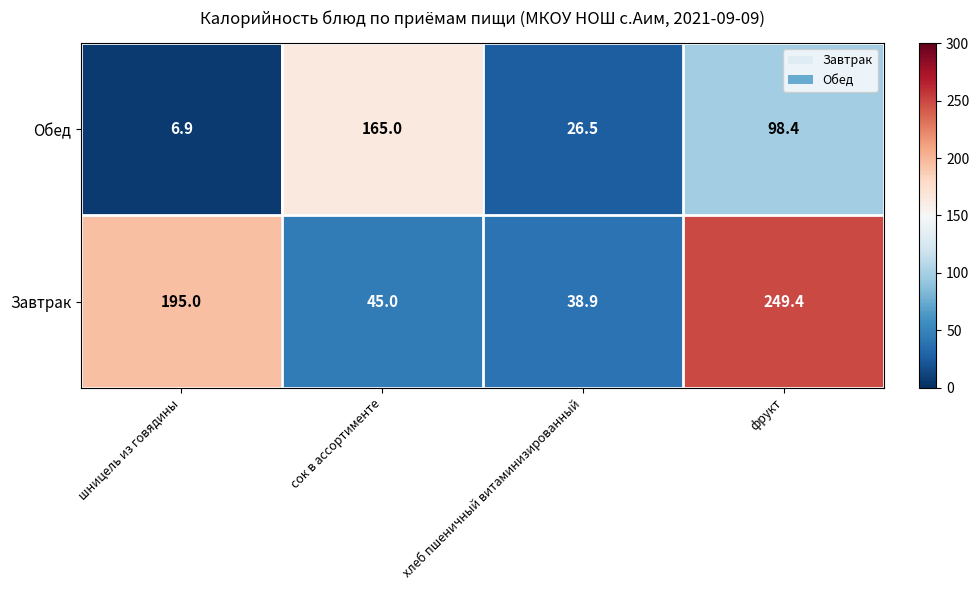

Which series has the largest range (max minus min)?

Завтрак